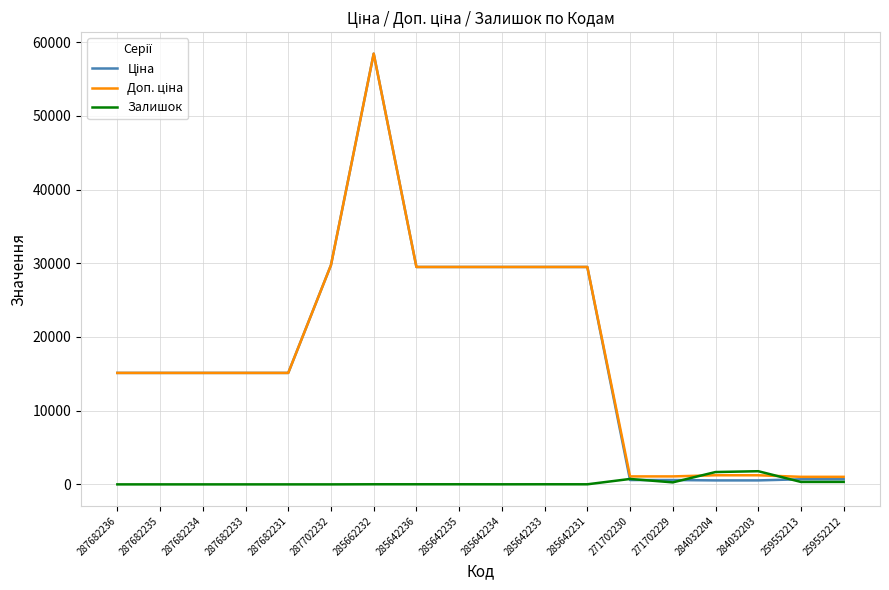

What is the difference between the highest and lowest values at 285642231?

29480.5